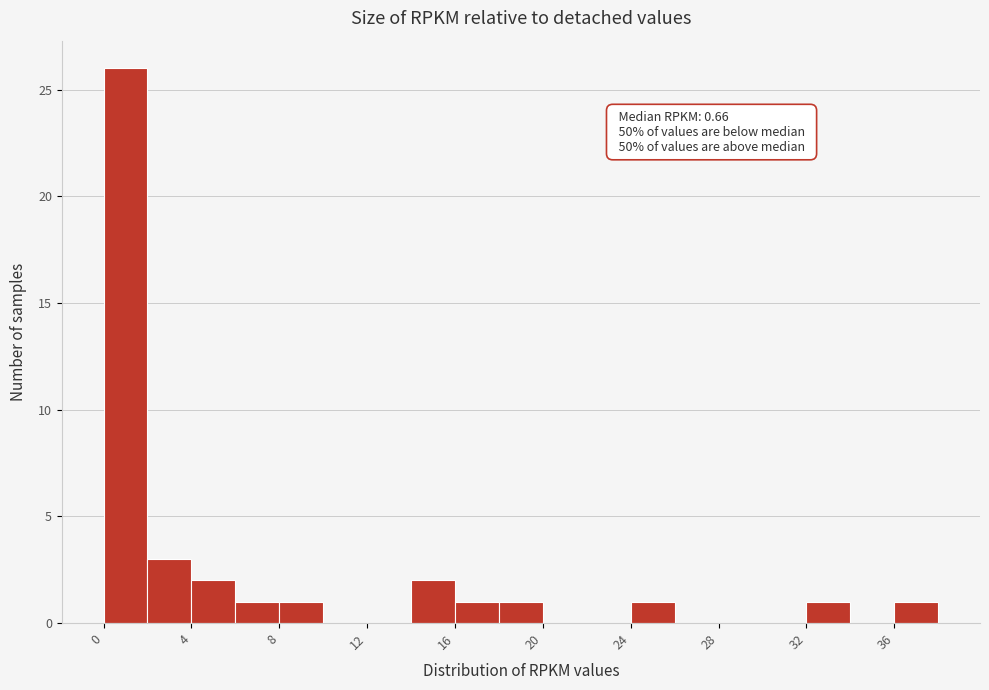

Over which range of the x-axis is the bar tallest?

0 to 2